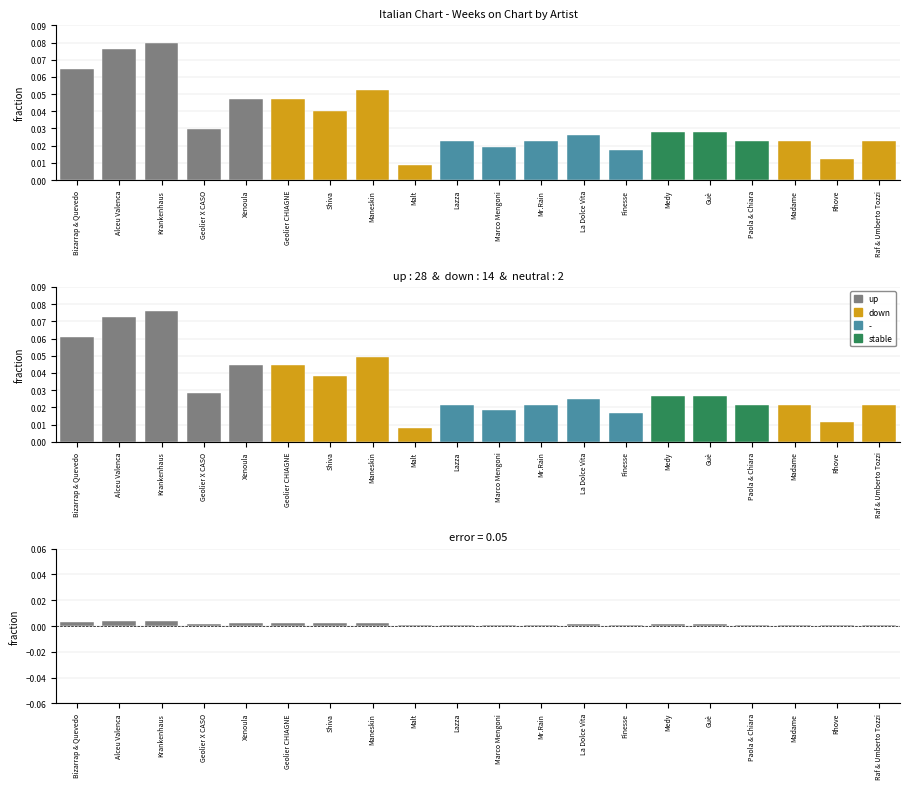

How many values are between 0 and 1?

20